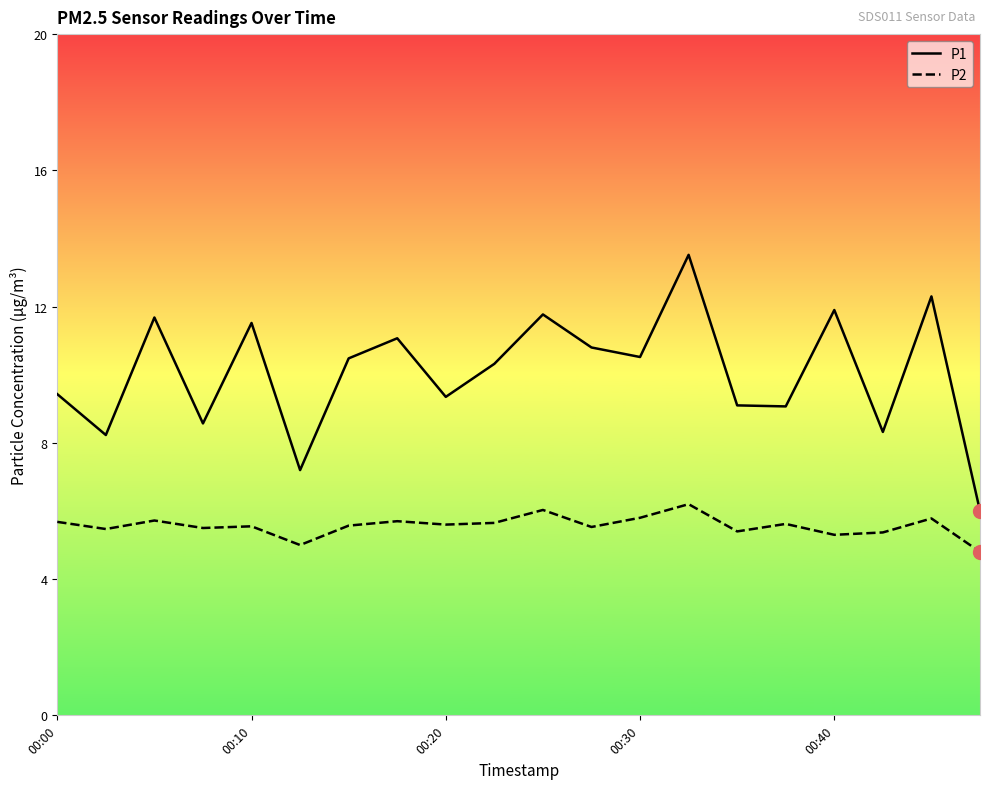

Rank the series by their average value, from lowest to highest.

P2, P1